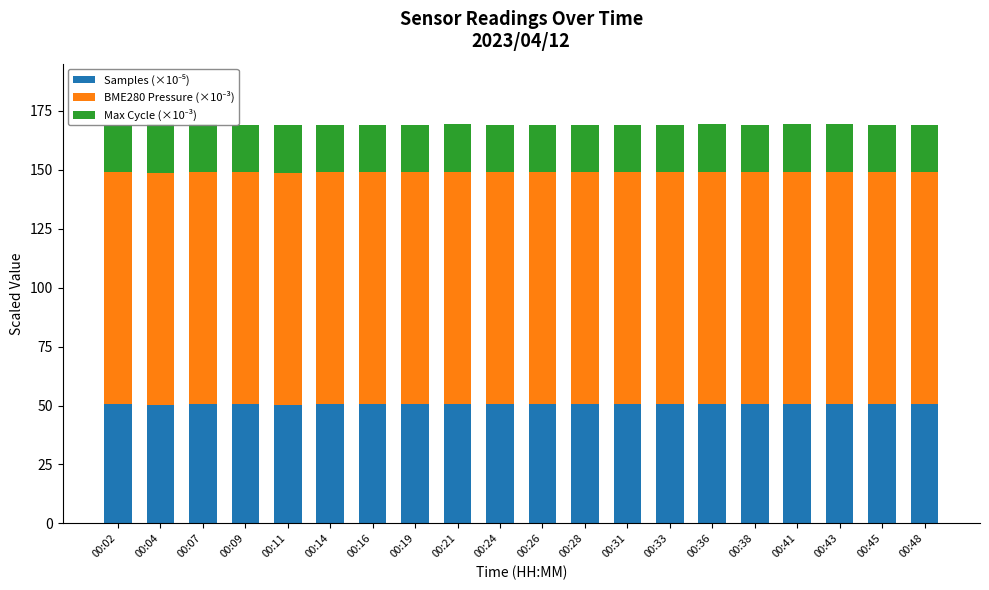

Read the Samples (×10⁻⁵) value at 00:45.

50.5